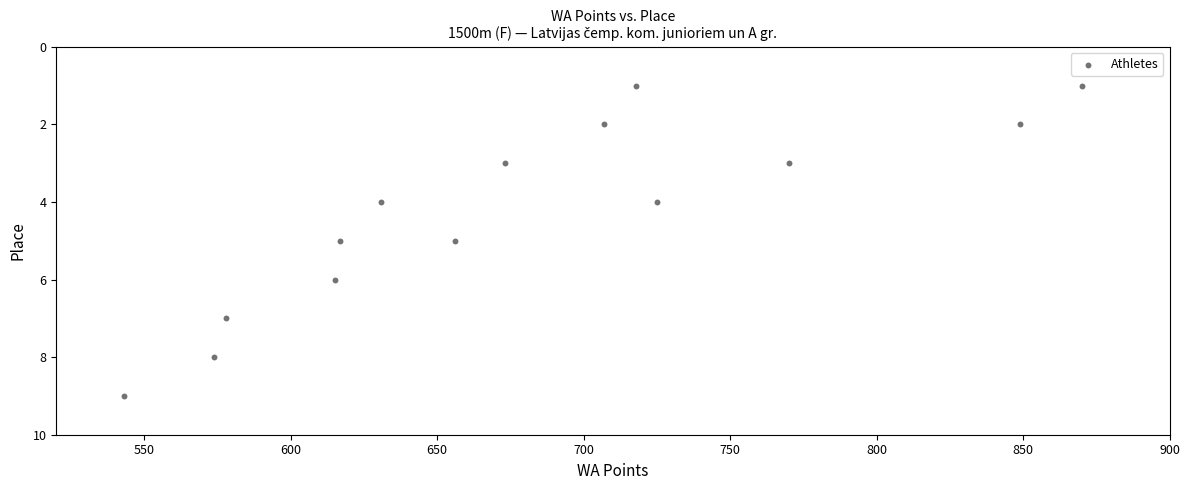

What is the range of Y values (max minus min)?

8